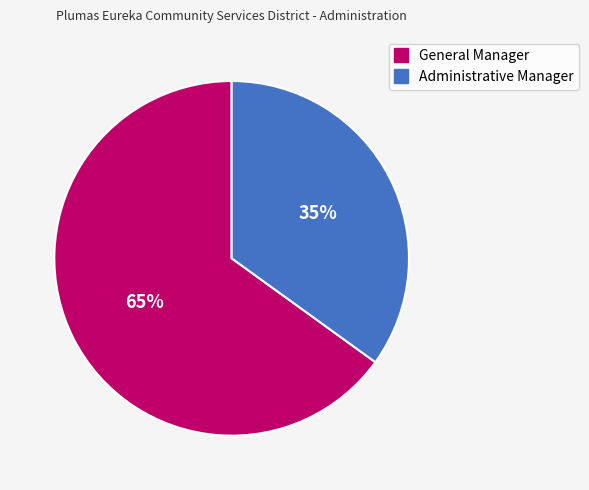

Between General Manager and Administrative Manager, which is larger?

General Manager